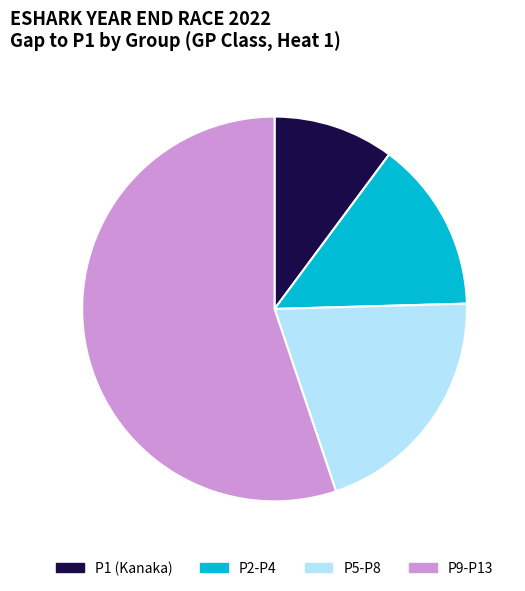

How many slices are in this pie chart?

4